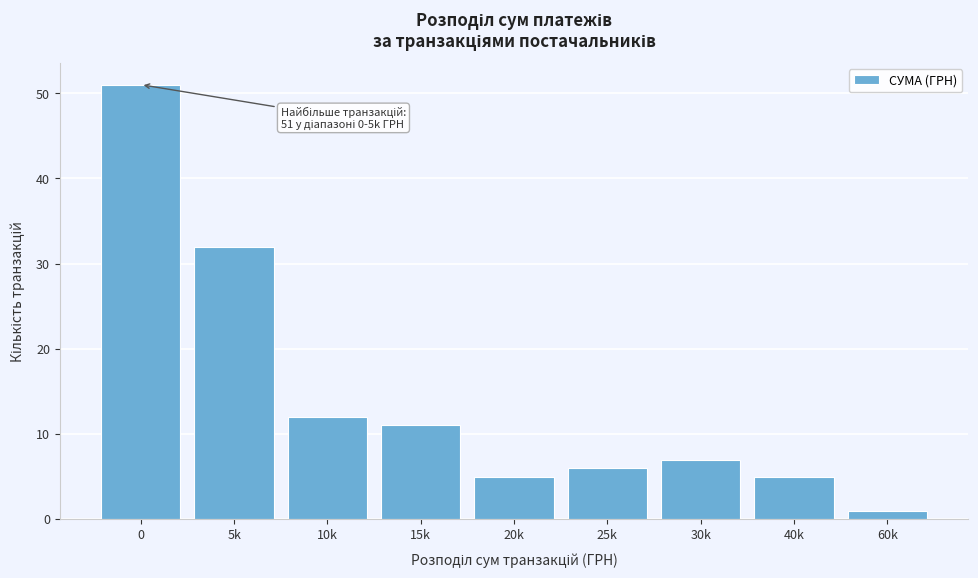

Reading left to right, list all the values displayed in this chart.

51	32	12	11	5	6	7	5	1